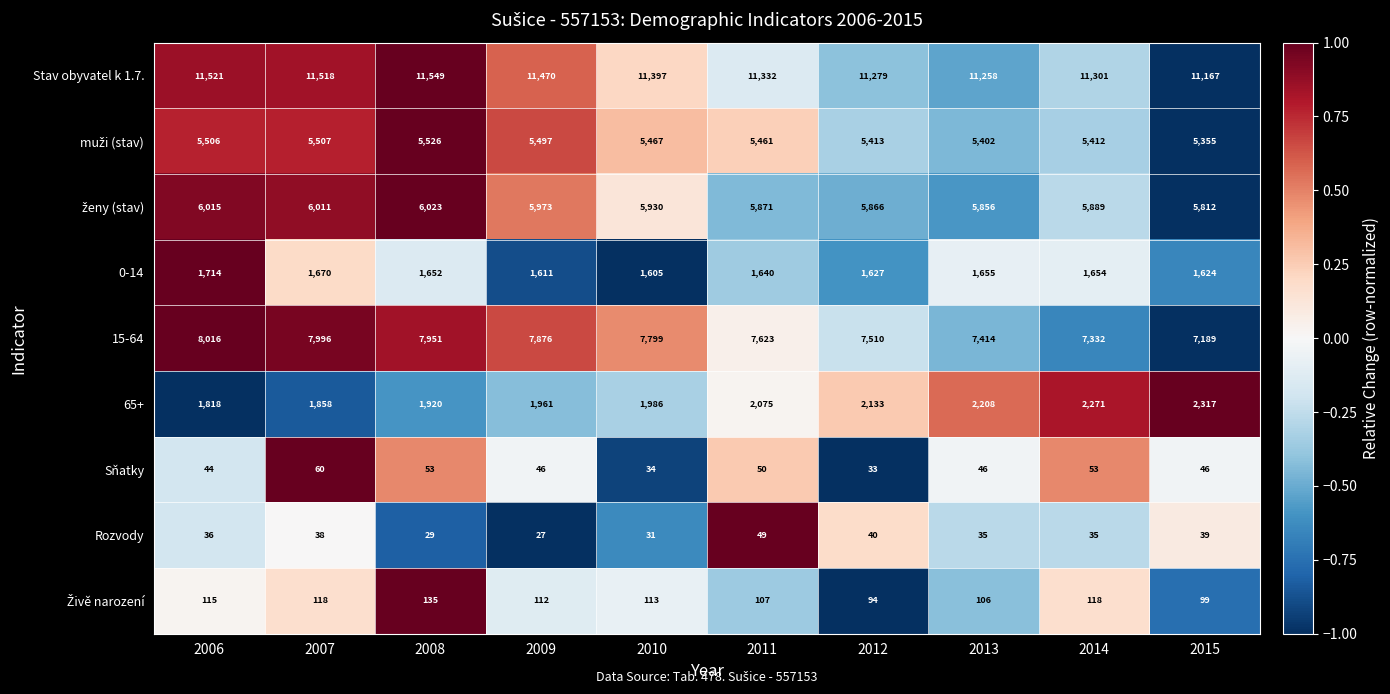

What is the total value across all series at 2011?

34208